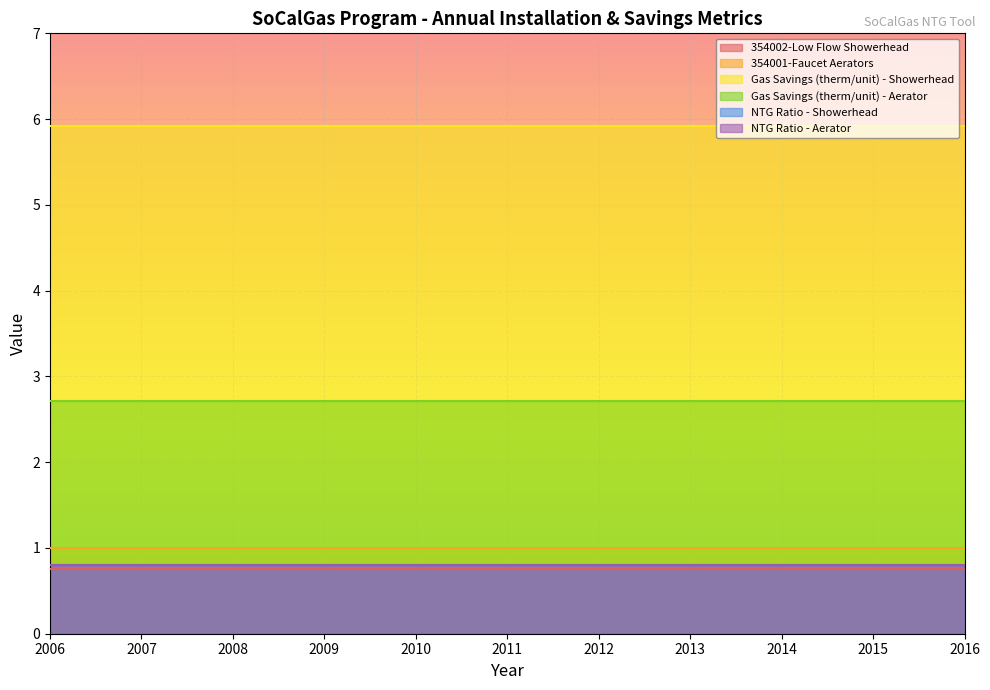

What is the value of the NTG Ratio - Showerhead point at the 4th from the left?

0.8